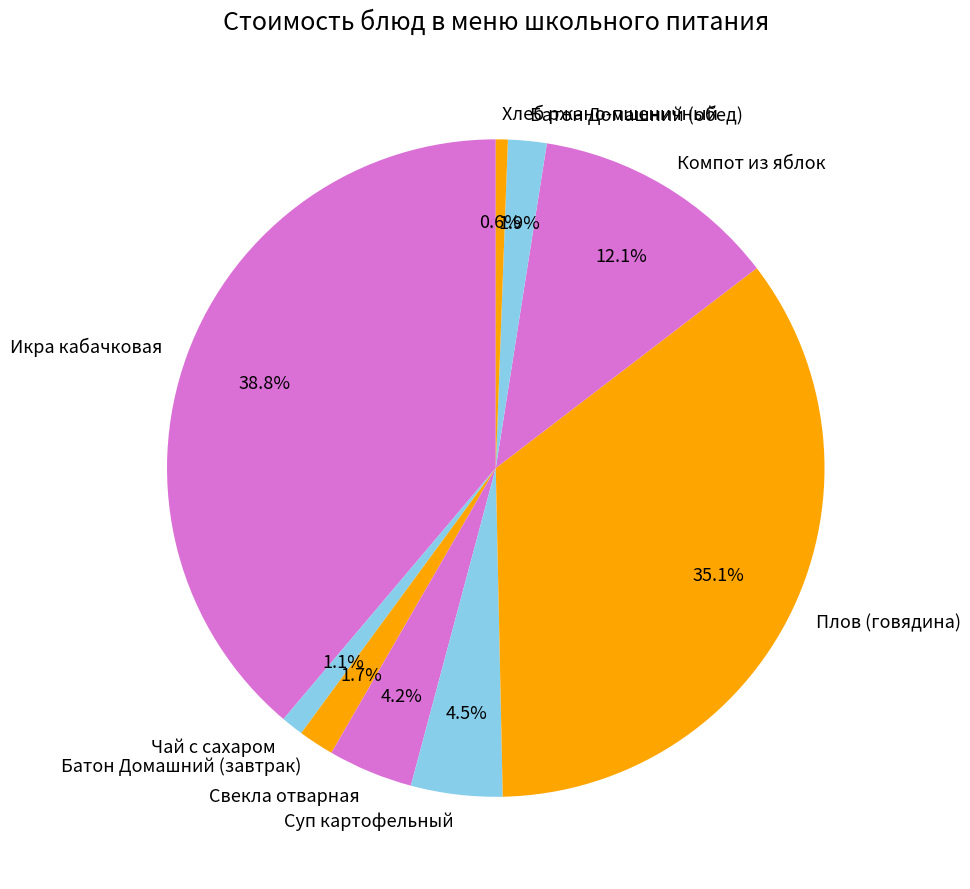

Which category has the smallest portion of the pie?

Хлеб ржано-пшеничный